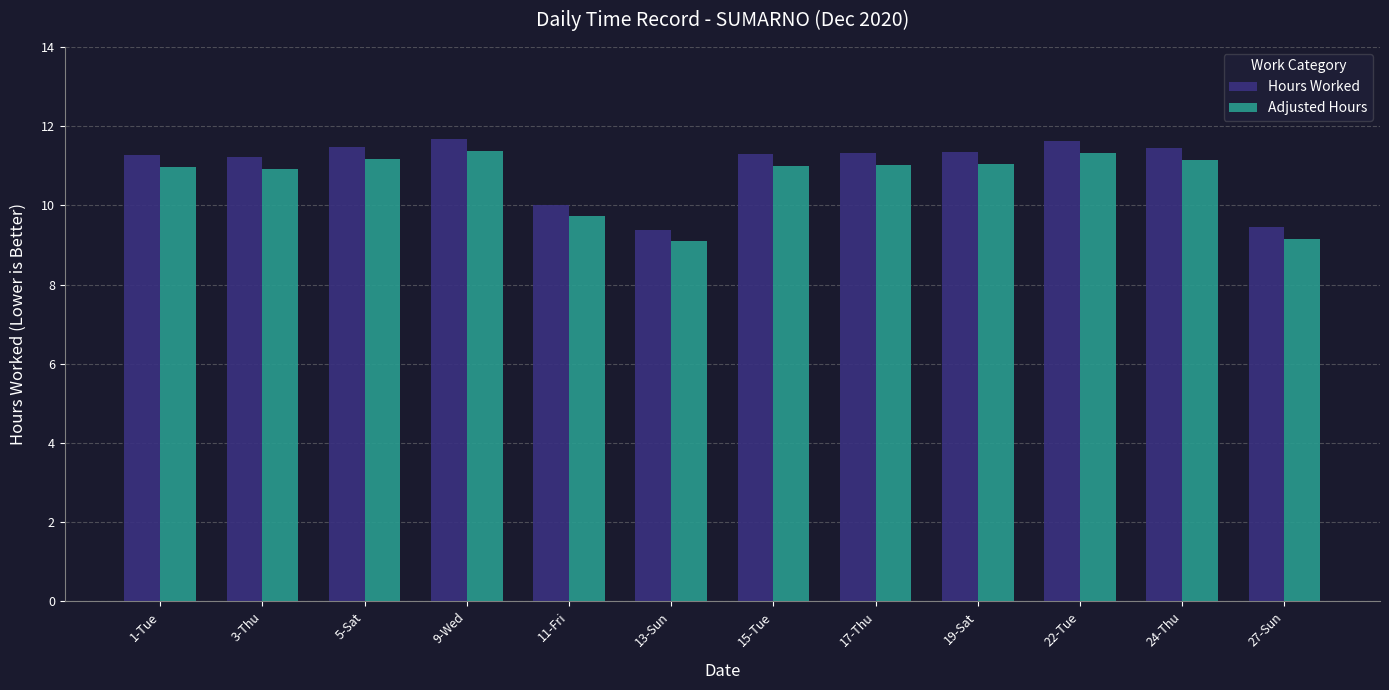

Rank the series by their maximum value, from highest to lowest.

Hours Worked, Adjusted Hours